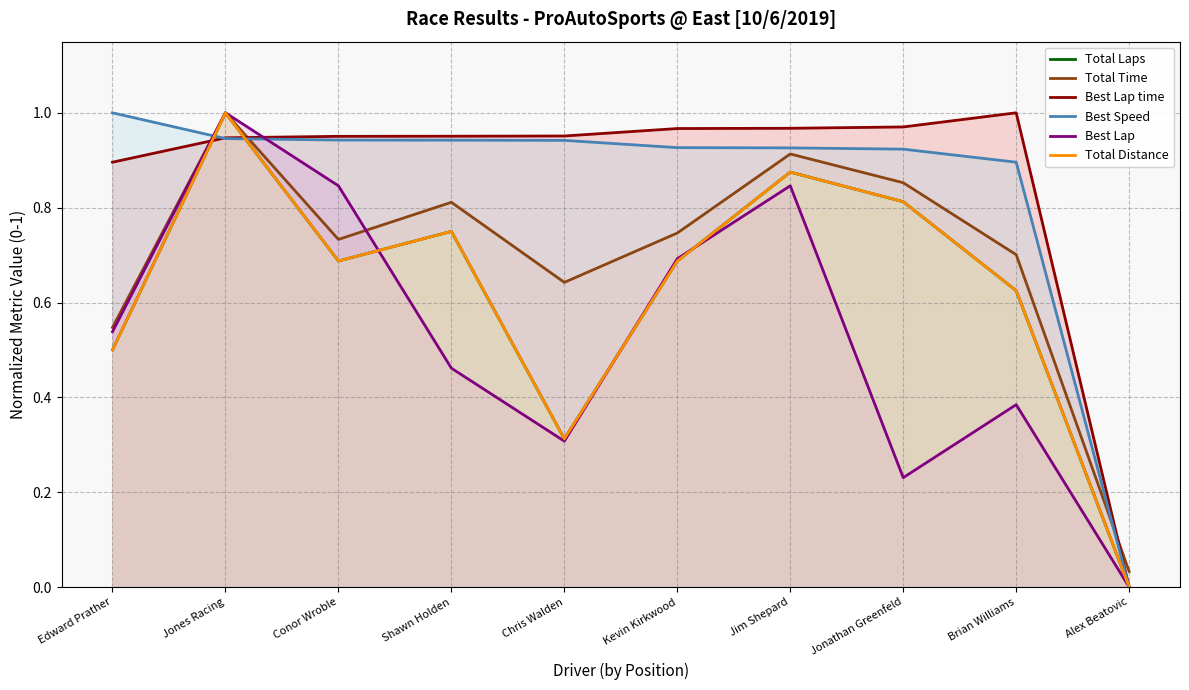

Reading left to right, extract all data points from this chart.

Total Laps: Edward Prather=0.5	Jones Racing=1.0	Conor Wroble=0.7	Shawn Holden=0.8	Chris Walden=0.3	Kevin Kirkwood=0.7	Jim Shepard=0.9	Jonathan Greenfeld=0.8	Brian Williams=0.6	Alex Beatovic=0.0
Total Time: Edward Prather=0.5	Jones Racing=1.0	Conor Wroble=0.7	Shawn Holden=0.8	Chris Walden=0.6	Kevin Kirkwood=0.7	Jim Shepard=0.9	Jonathan Greenfeld=0.9	Brian Williams=0.7	Alex Beatovic=0.0
Best Lap time: Edward Prather=0.9	Jones Racing=0.9	Conor Wroble=1.0	Shawn Holden=1.0	Chris Walden=1.0	Kevin Kirkwood=1.0	Jim Shepard=1.0	Jonathan Greenfeld=1.0	Brian Williams=1.0	Alex Beatovic=0.0
Best Speed: Edward Prather=1.0	Jones Racing=0.9	Conor Wroble=0.9	Shawn Holden=0.9	Chris Walden=0.9	Kevin Kirkwood=0.9	Jim Shepard=0.9	Jonathan Greenfeld=0.9	Brian Williams=0.9	Alex Beatovic=0.0
Best Lap: Edward Prather=0.5	Jones Racing=1.0	Conor Wroble=0.8	Shawn Holden=0.5	Chris Walden=0.3	Kevin Kirkwood=0.7	Jim Shepard=0.8	Jonathan Greenfeld=0.2	Brian Williams=0.4	Alex Beatovic=0.0
Total Distance: Edward Prather=0.5	Jones Racing=1.0	Conor Wroble=0.7	Shawn Holden=0.8	Chris Walden=0.3	Kevin Kirkwood=0.7	Jim Shepard=0.9	Jonathan Greenfeld=0.8	Brian Williams=0.6	Alex Beatovic=0.0